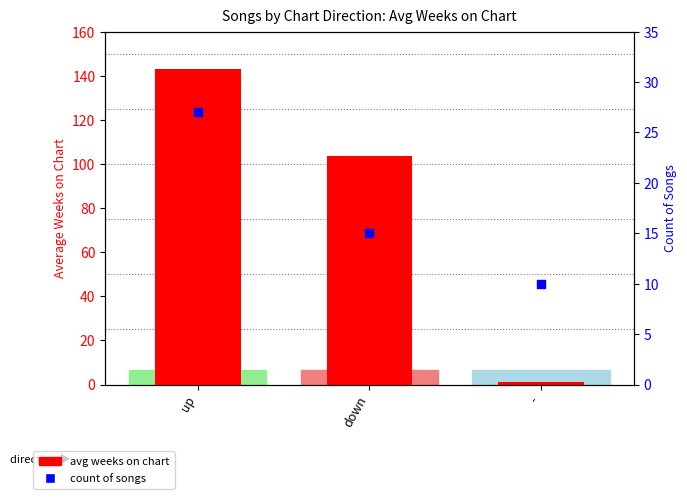

At how many categories does at least one series exceed 28?

2